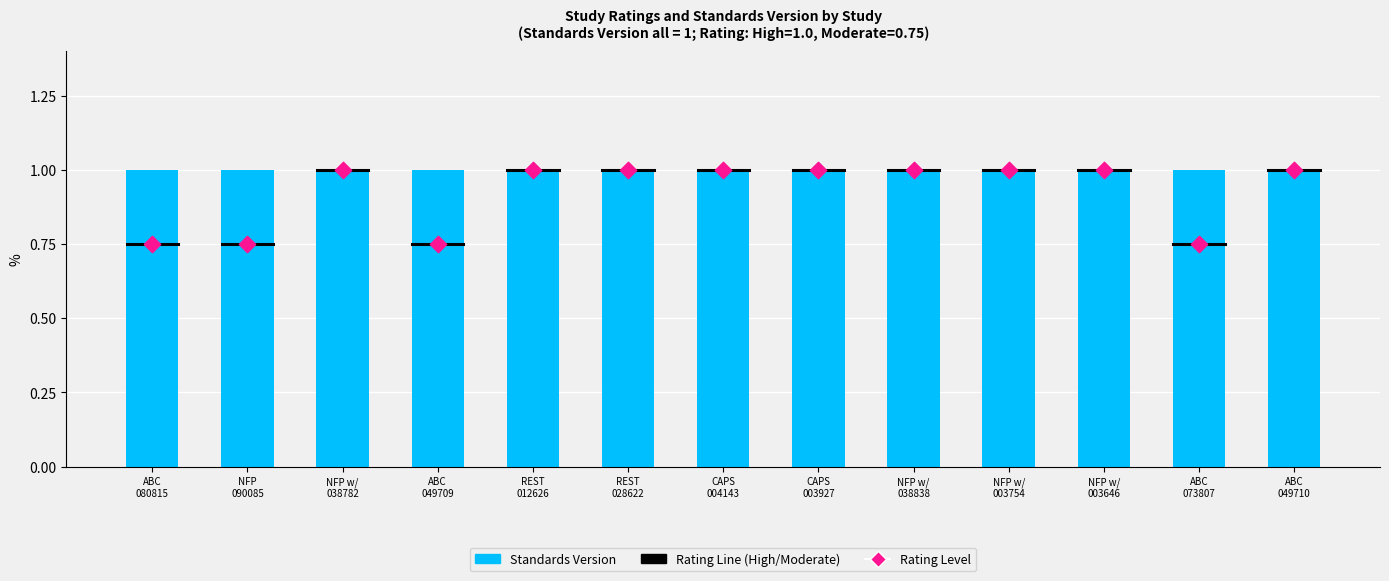

At which category is the sum across all series the highest?

NFP w/
038782